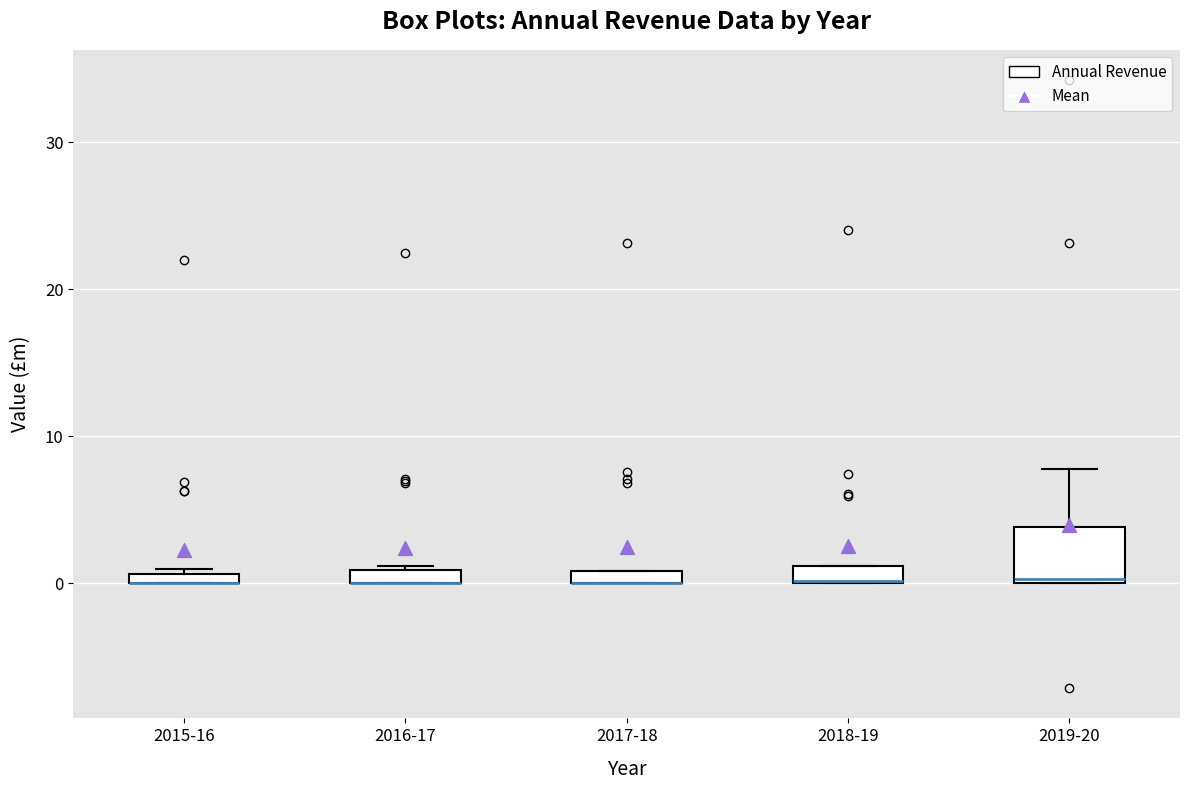

Where is the upper edge of the box for 2019-20 on the y-axis? The values are not printed on the chart, so give them approximately, as read against the axis.

4